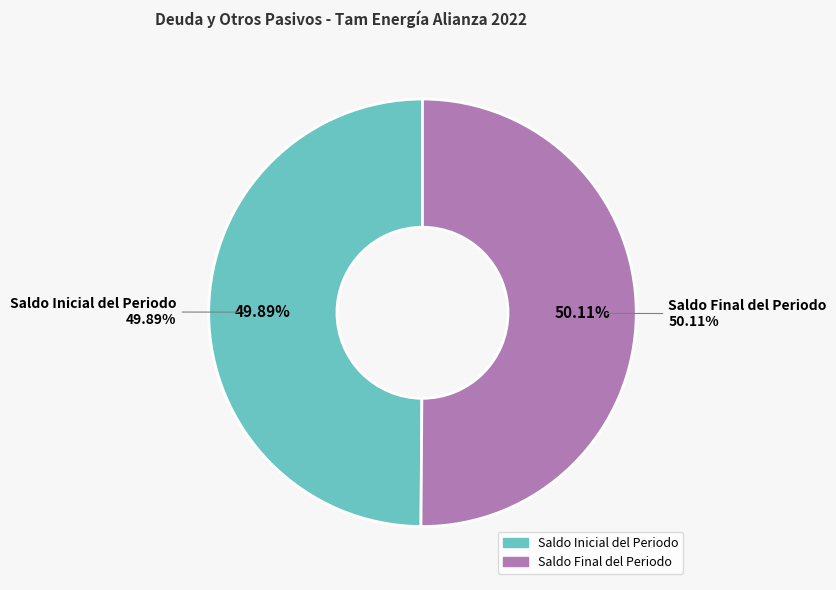

Approximately how many times larger is the value at Saldo Final del Periodo compared to Saldo Inicial del Periodo?

1.0